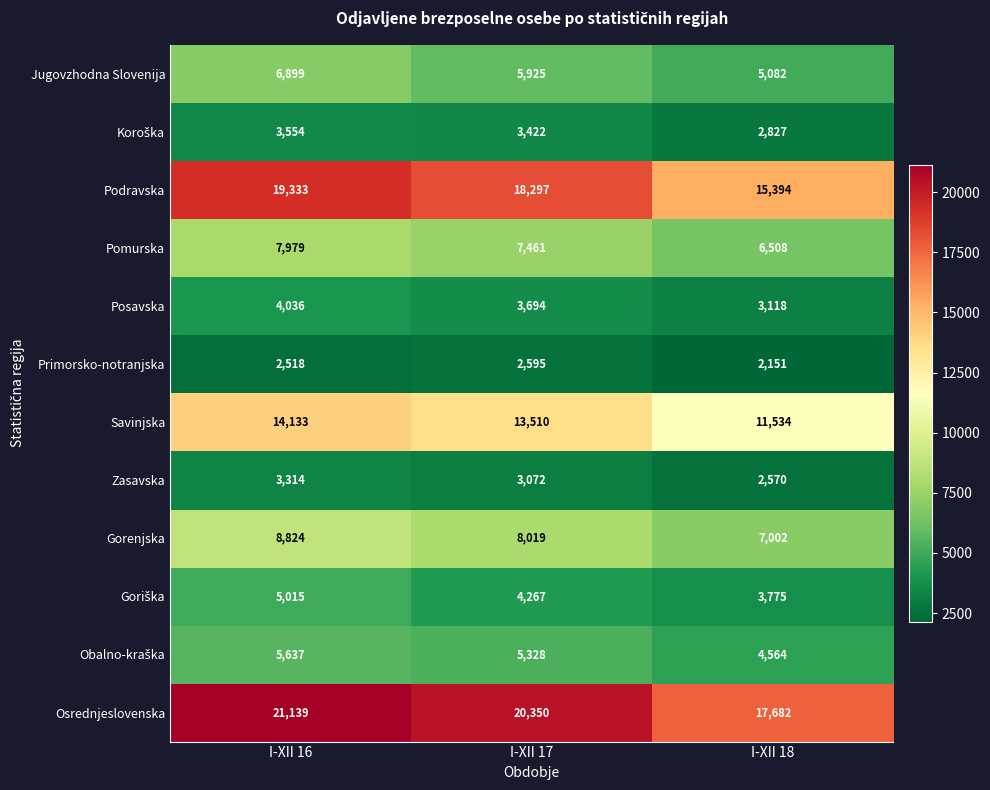

Which series has the largest total across all categories?

Osrednjeslovenska